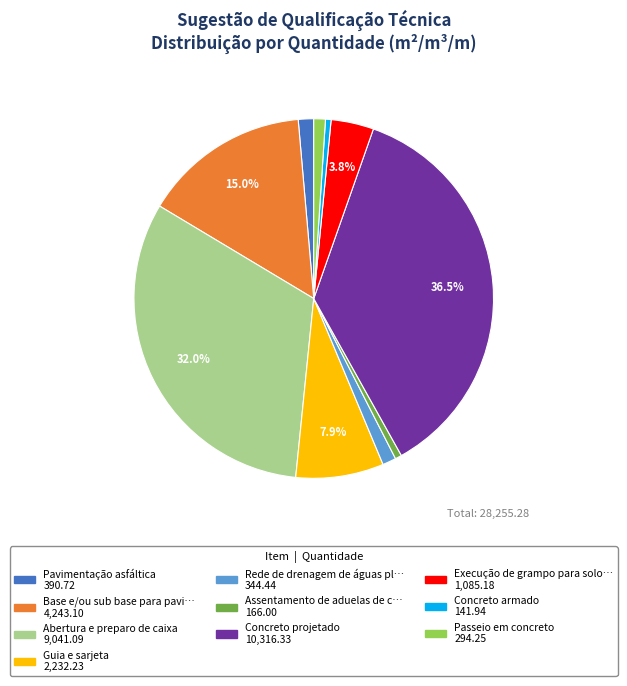

Is there any slice that represents more than half of the pie?

No